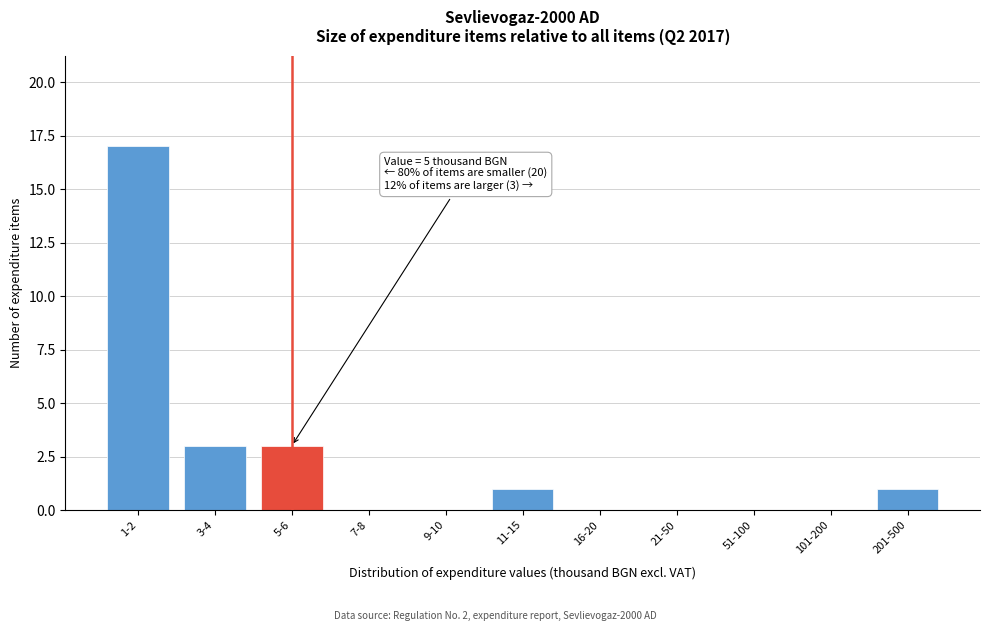

Reading left to right, transcribe all the data shown in this chart.

1-2=17	3-4=3	5-6=3	7-8=0	9-10=0	11-15=1	16-20=0	21-50=0	51-100=0	101-200=0	201-500=1